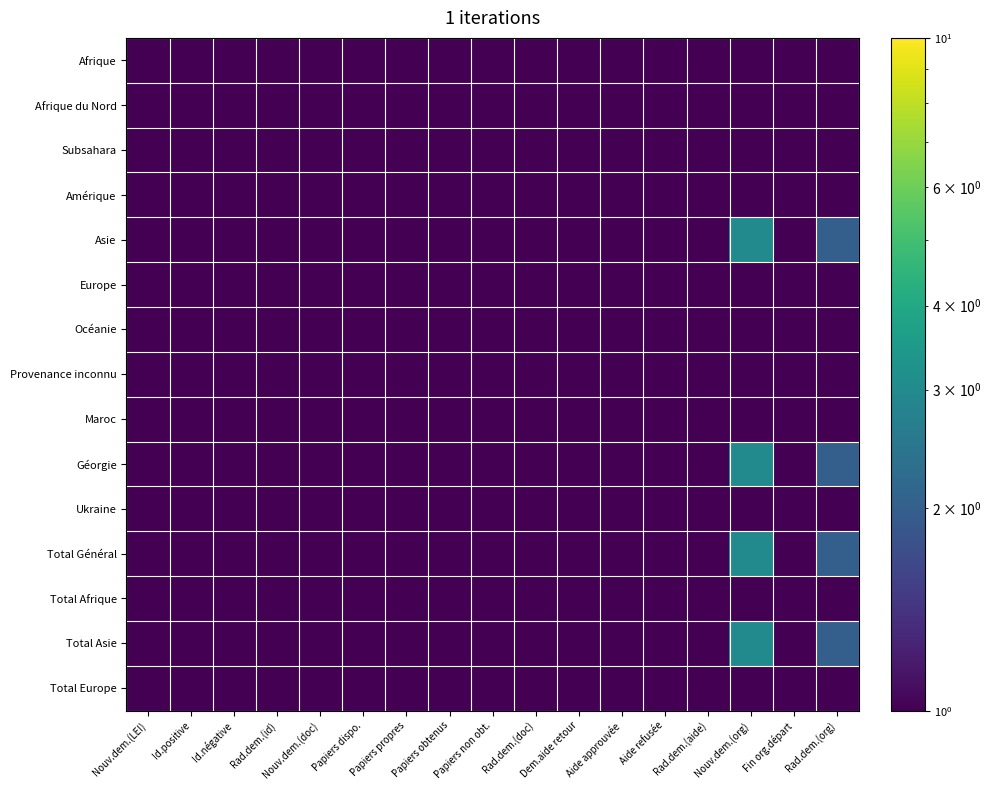

Which has a higher value, Aide refusée or Aide approuvée?

Aide refusée